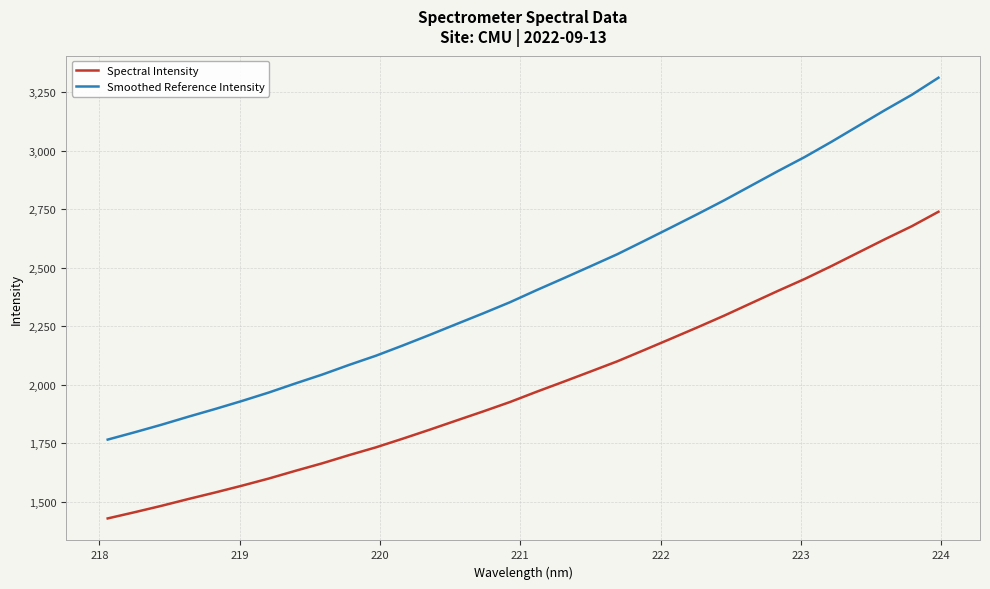

What is the smallest value displayed?

1428.1